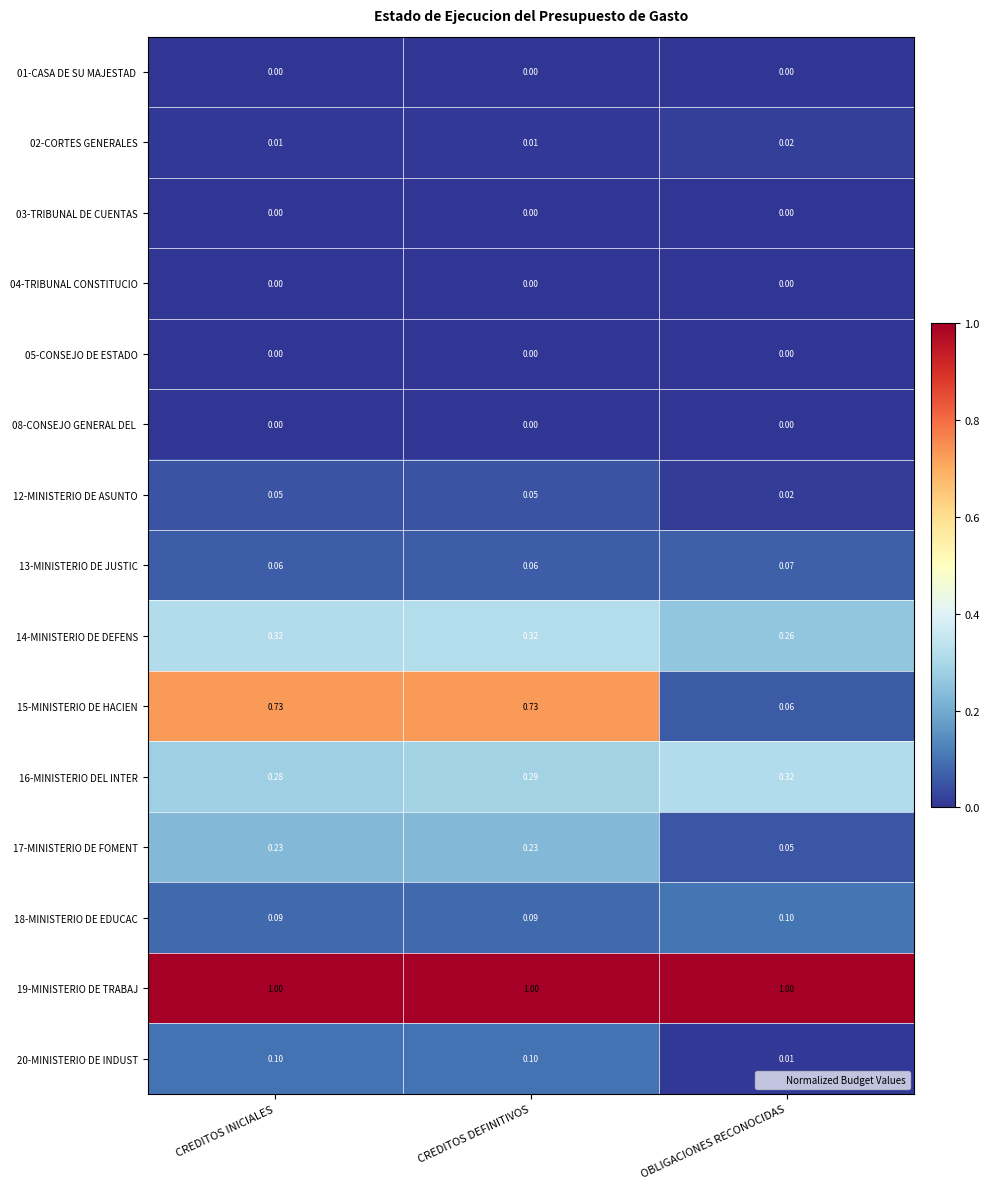

At which category is the sum across all series the highest?

CREDITOS DEFINITIVOS